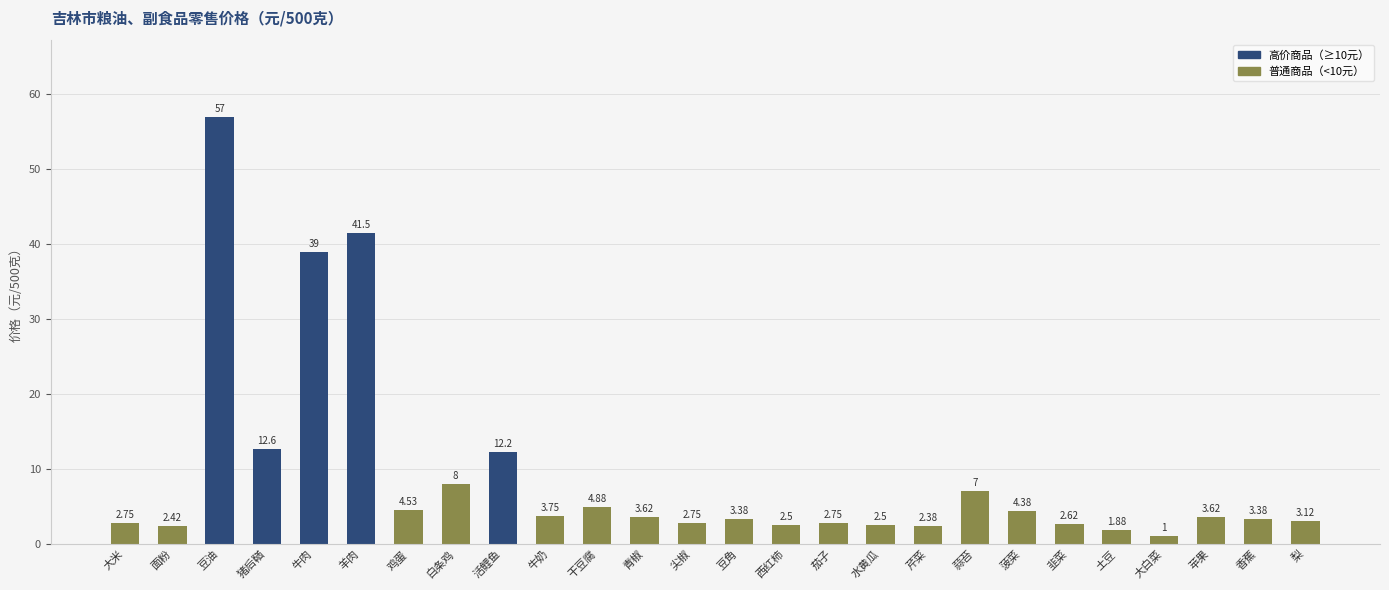

What position from the right is 苹果?

3